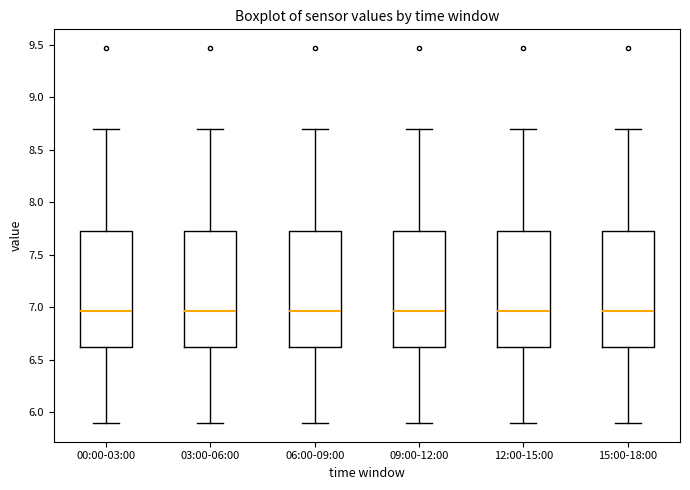

Reading left to right, read every box against the y-axis: the position of its median line, the range the box covers, and the ends of its whiskers. The values are not printed on the chart, so give them approximately, as read against the axis.

00:00-03:00: median 6.95, box 6.60 to 7.75, whiskers 5.90 to 8.70
03:00-06:00: median 6.95, box 6.60 to 7.75, whiskers 5.90 to 8.70
06:00-09:00: median 6.95, box 6.60 to 7.75, whiskers 5.90 to 8.70
09:00-12:00: median 6.95, box 6.60 to 7.75, whiskers 5.90 to 8.70
12:00-15:00: median 6.95, box 6.60 to 7.75, whiskers 5.90 to 8.70
15:00-18:00: median 6.95, box 6.60 to 7.75, whiskers 5.90 to 8.70